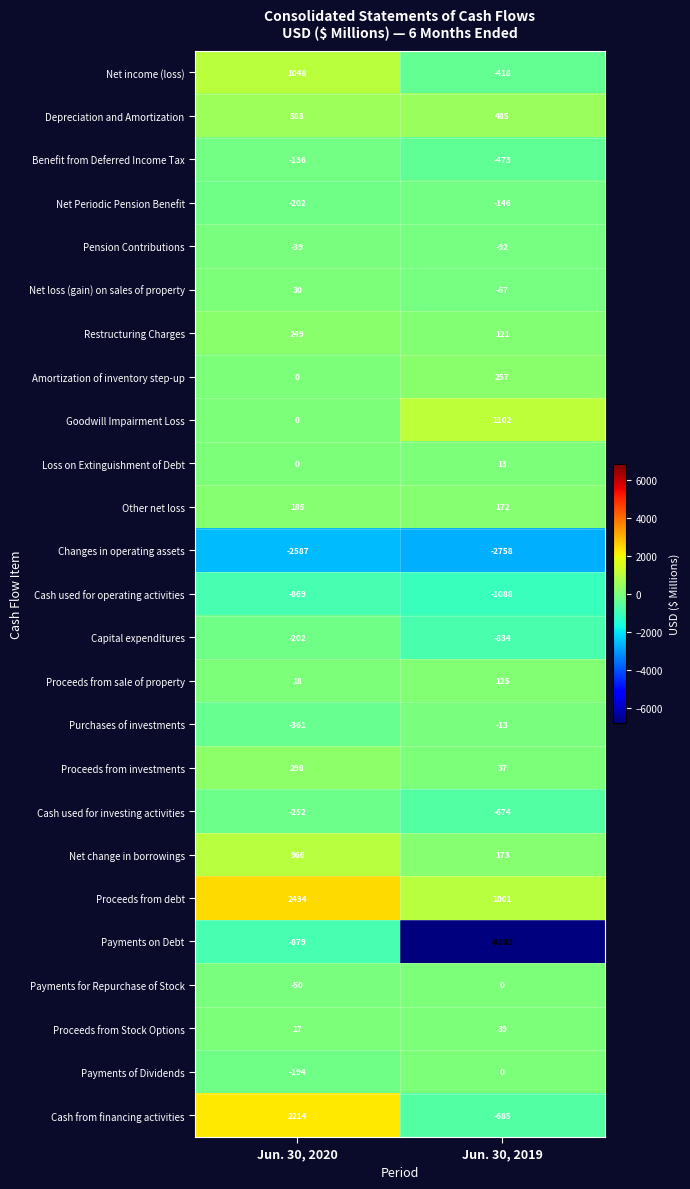

What is the difference between the Net change in borrowings values at Jun. 30, 2020 and Jun. 30, 2019?

793